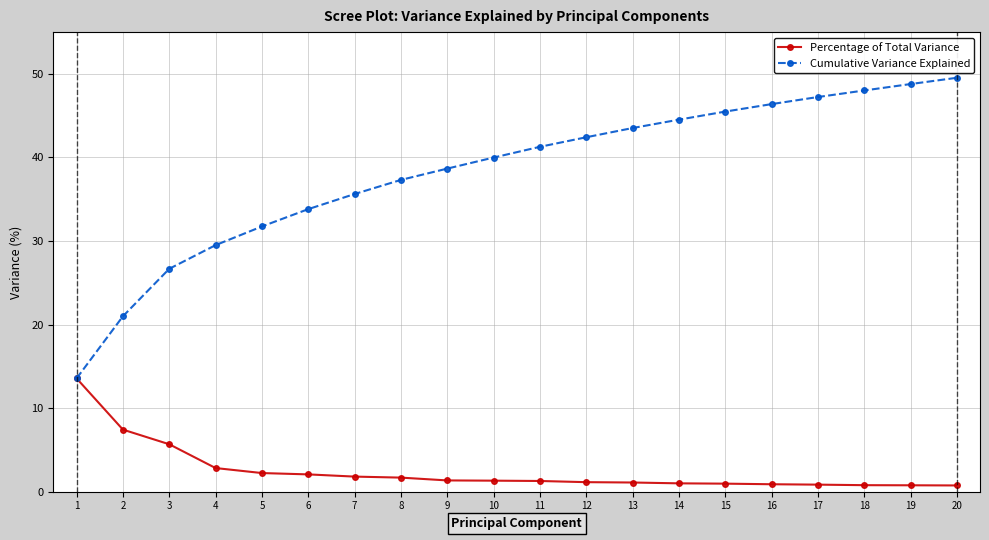

True or false: Cumulative Variance Explained has a value of 44.5 at 14.

True